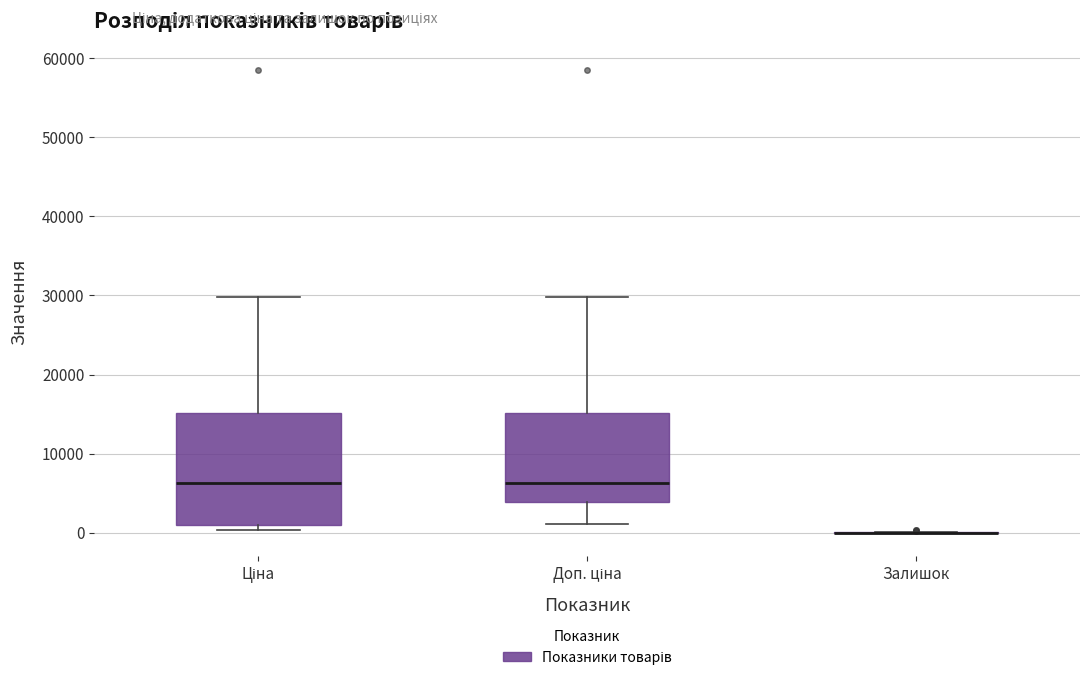

Where does the median line of the box for Ціна sit on the y-axis? The values are not printed on the chart, so give them approximately, as read against the axis.

6000